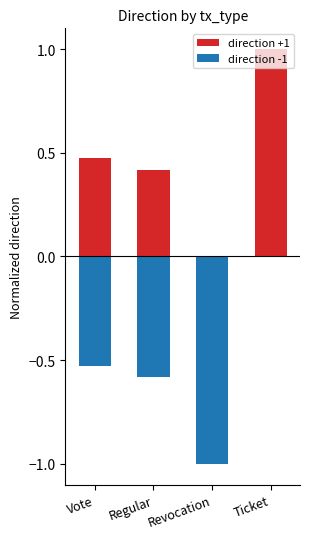

What is the difference between the direction +1 values at Revocation and Vote?

0.5